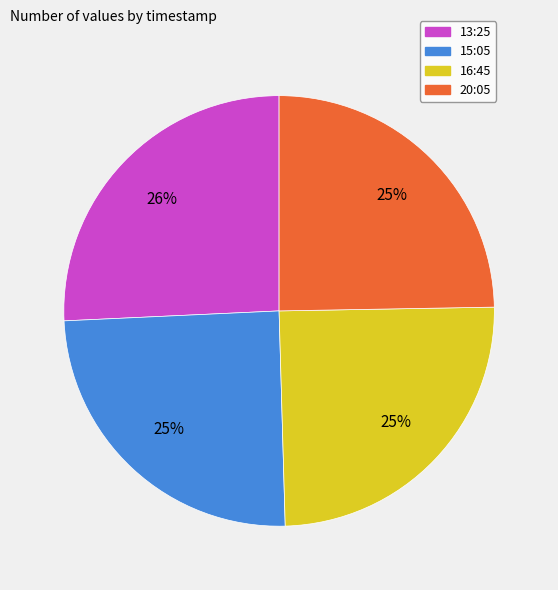

Which category has the biggest portion of the pie?

13:25